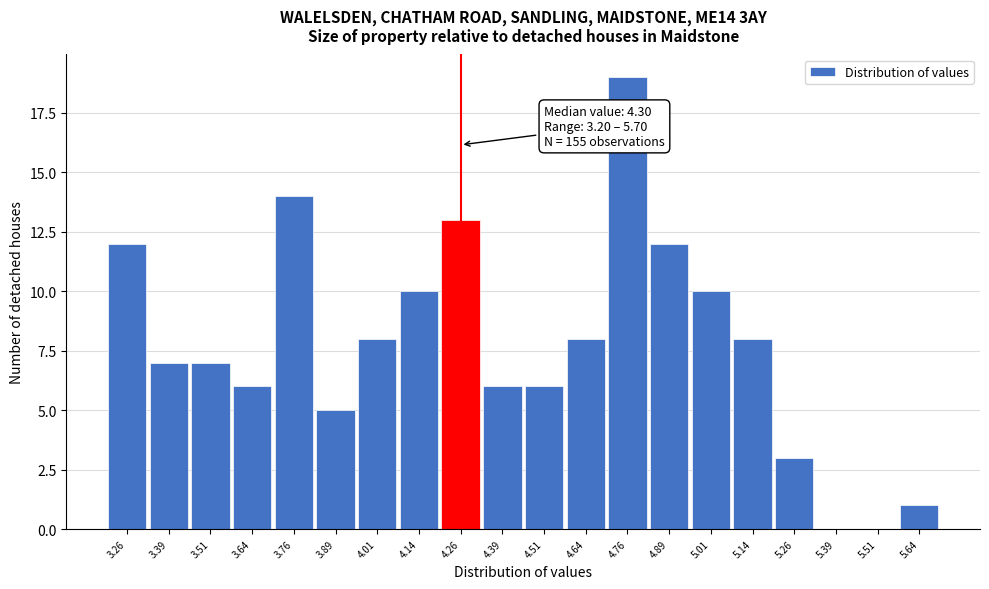

Over which range of the x-axis is the bar tallest?

4.700 to 4.825